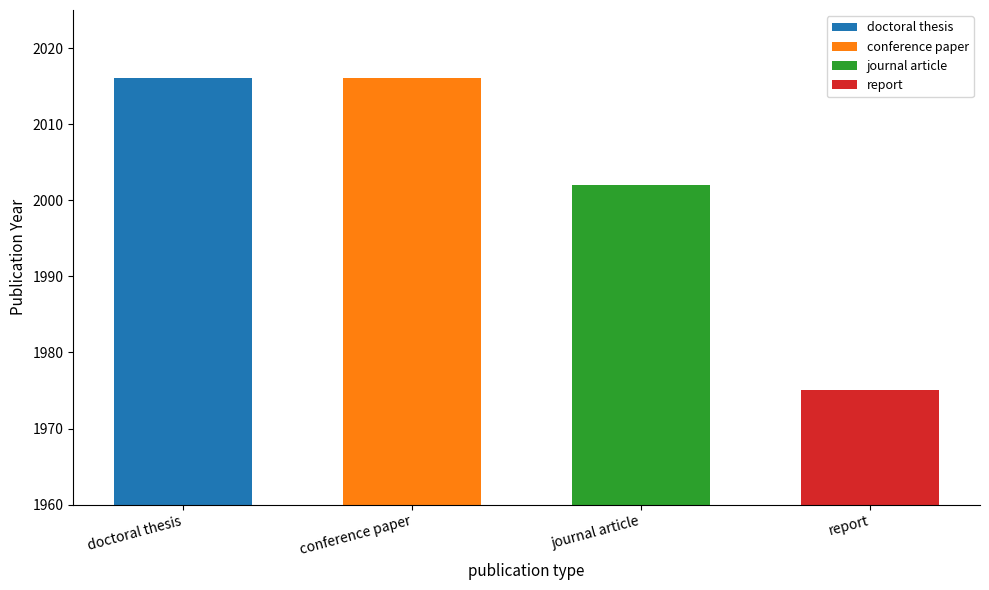

Rank the categories by value from lowest to highest.

report, journal article, doctoral thesis, conference paper